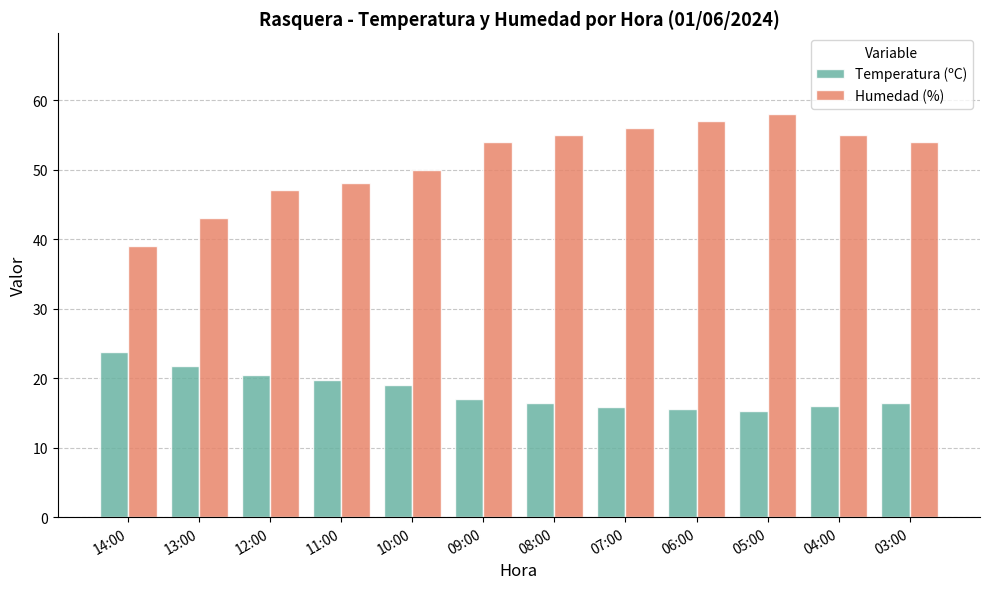

Which series has the largest range (max minus min)?

Humedad (%)